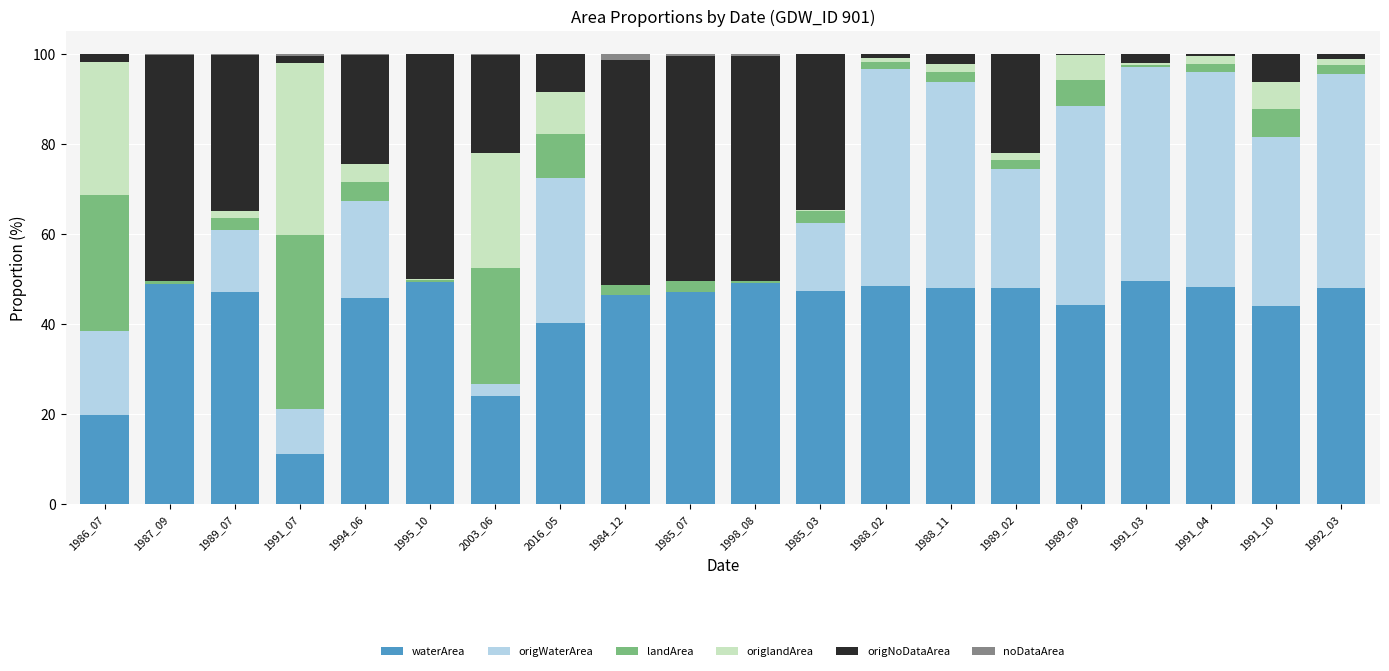

What is the sum of all waterArea values?

854.0